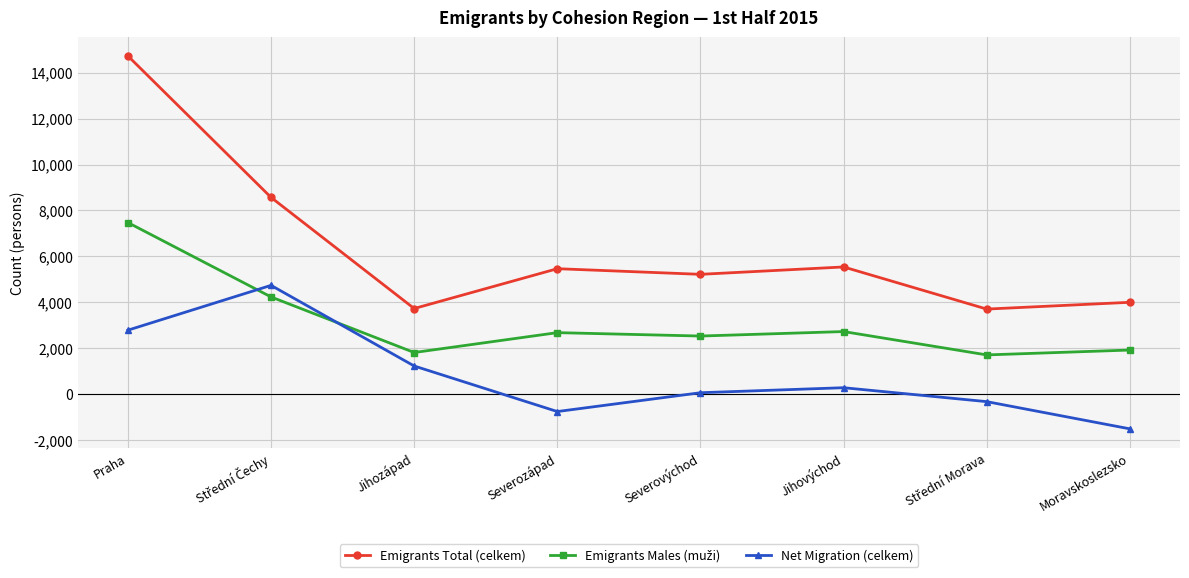

Where is the first local minimum for Emigrants Total (celkem)?

Jihozápad